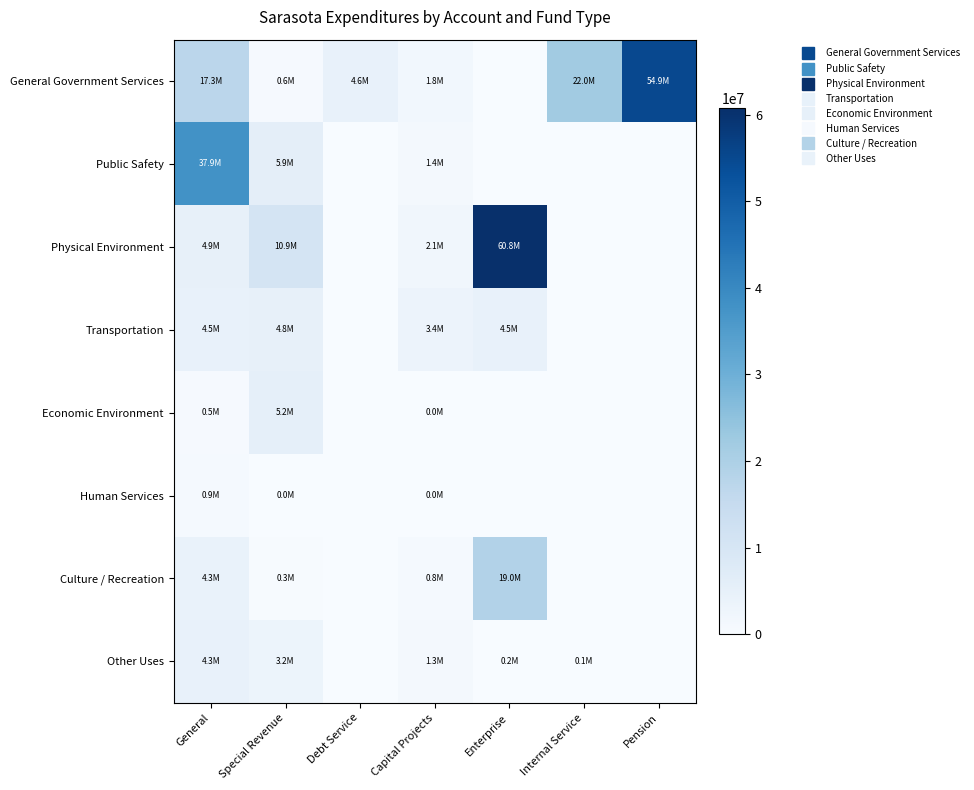

Reading left to right, transcribe all the data shown in this chart.

General Government Services: General=17303877	Special Revenue=617529	Debt Service=4635296	Capital Projects=1777775	Enterprise=0	Internal Service=21985465	Pension=54886306
Public Safety: General=37883580	Special Revenue=5896729	Debt Service=0	Capital Projects=1396403	Enterprise=0	Internal Service=0	Pension=0
Physical Environment: General=4859216	Special Revenue=10883073	Debt Service=0	Capital Projects=2117406	Enterprise=60756764	Internal Service=0	Pension=0
Transportation: General=4495081	Special Revenue=4822424	Debt Service=0	Capital Projects=3368296	Enterprise=4508458	Internal Service=0	Pension=0
Economic Environment: General=545721	Special Revenue=5246112	Debt Service=0	Capital Projects=16746	Enterprise=0	Internal Service=0	Pension=0
Human Services: General=898906	Special Revenue=40000	Debt Service=0	Capital Projects=18259	Enterprise=0	Internal Service=0	Pension=0
Culture / Recreation: General=4254973	Special Revenue=316294	Debt Service=0	Capital Projects=840397	Enterprise=18969148	Internal Service=0	Pension=0
Other Uses: General=4277175	Special Revenue=3190320	Debt Service=0	Capital Projects=1329818	Enterprise=200000	Internal Service=140939	Pension=0